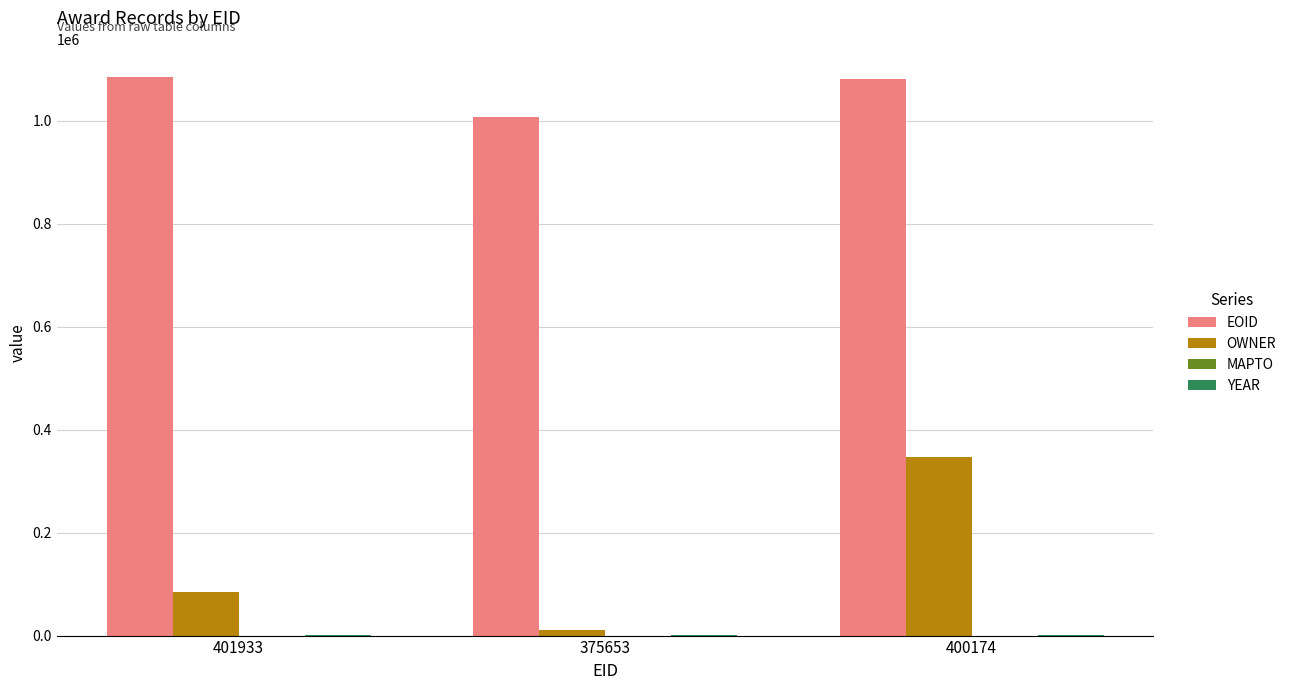

Does the chart contain stacked bars?

No